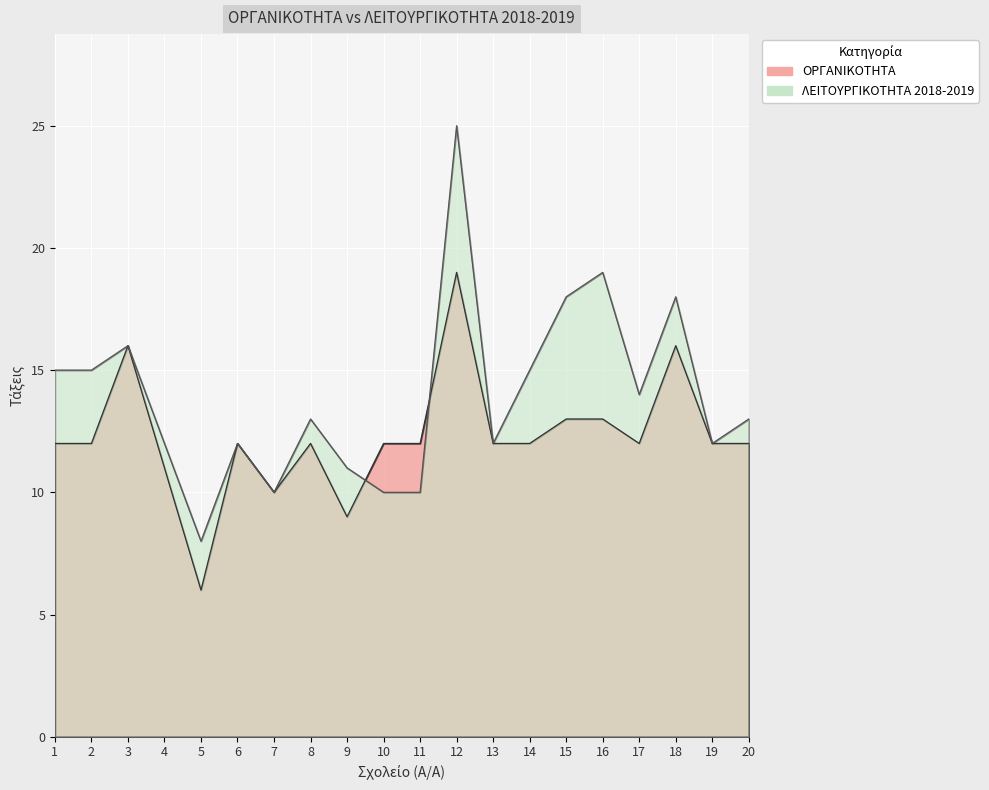

Rank the series by their maximum value, from lowest to highest.

ΟΡΓΑΝΙΚΟΤΗΤΑ, ΛΕΙΤΟΥΡΓΙΚΟΤΗΤΑ 2018-2019